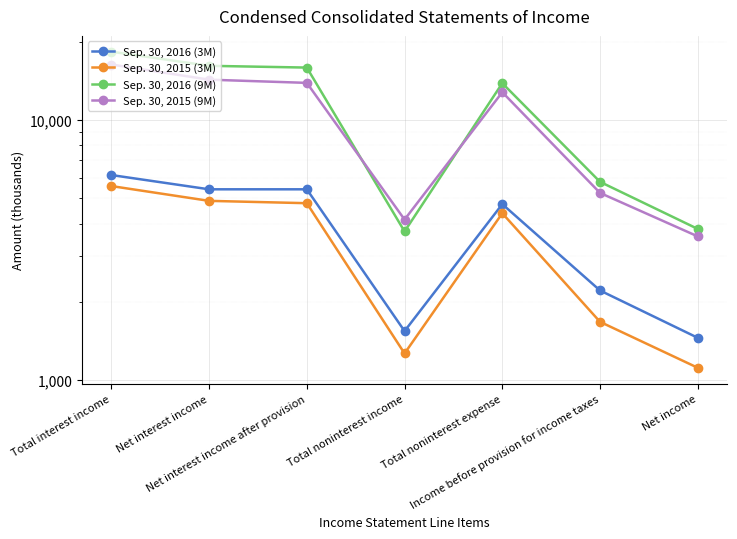

What is the spread (max minus min) of values at Total noninterest expense?

9486